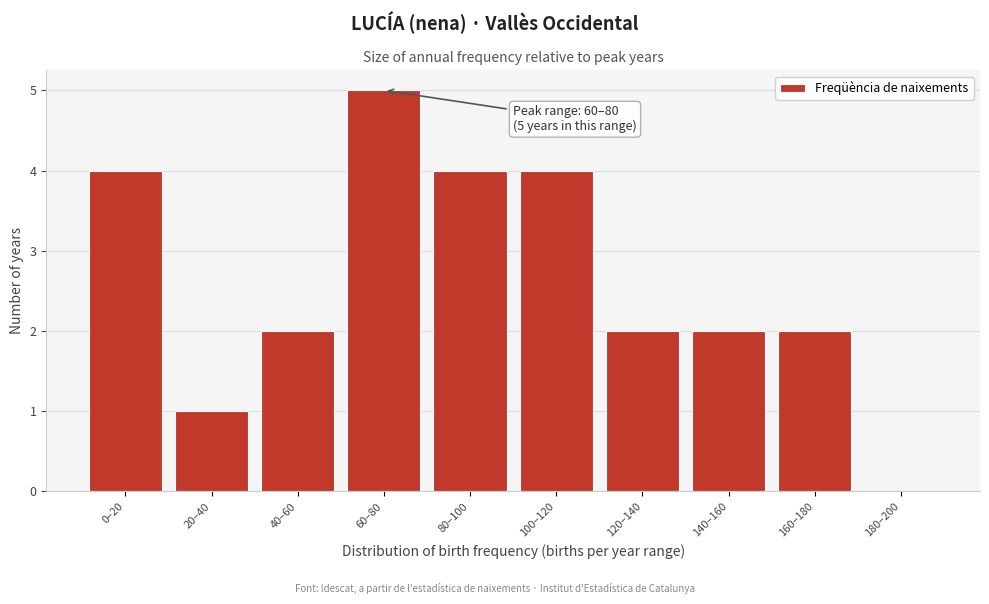

Reading left to right, transcribe all the data shown in this chart.

0–20=4	20–40=1	40–60=2	60–80=5	80–100=4	100–120=4	120–140=2	140–160=2	160–180=2	180–200=0